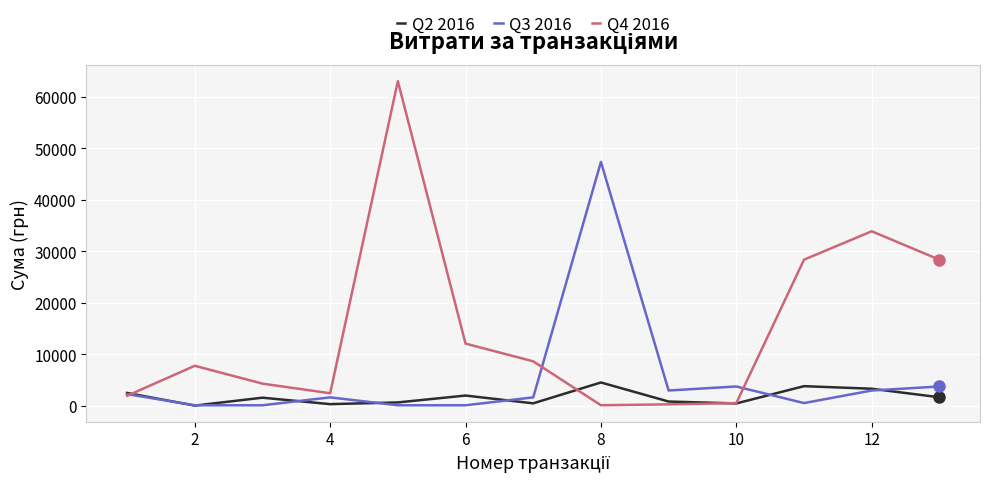

List the series in order of their overall mean, lowest first.

Q2 2016, Q3 2016, Q4 2016